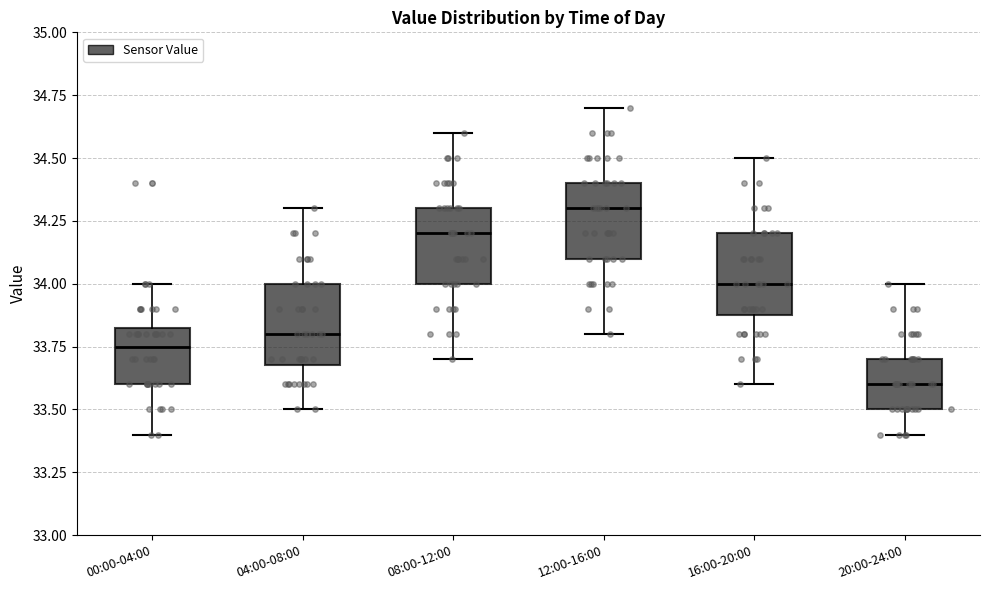

Where does the median line of the box for 12:00-16:00 sit on the y-axis? The values are not printed on the chart, so give them approximately, as read against the axis.

34.30